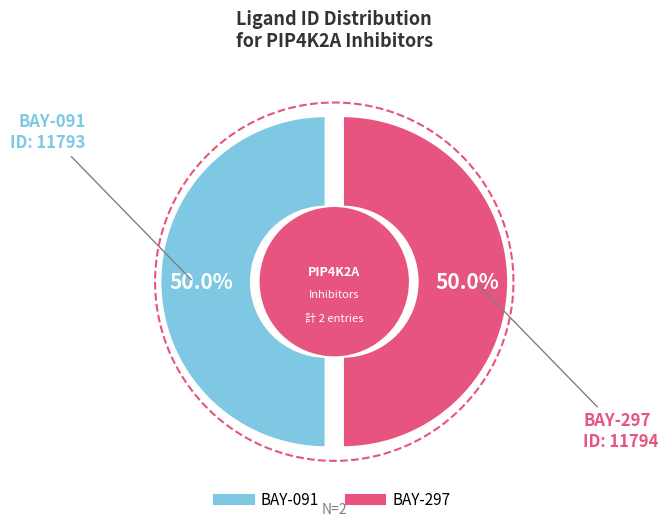

Which category has the smallest portion of the pie?

BAY-091